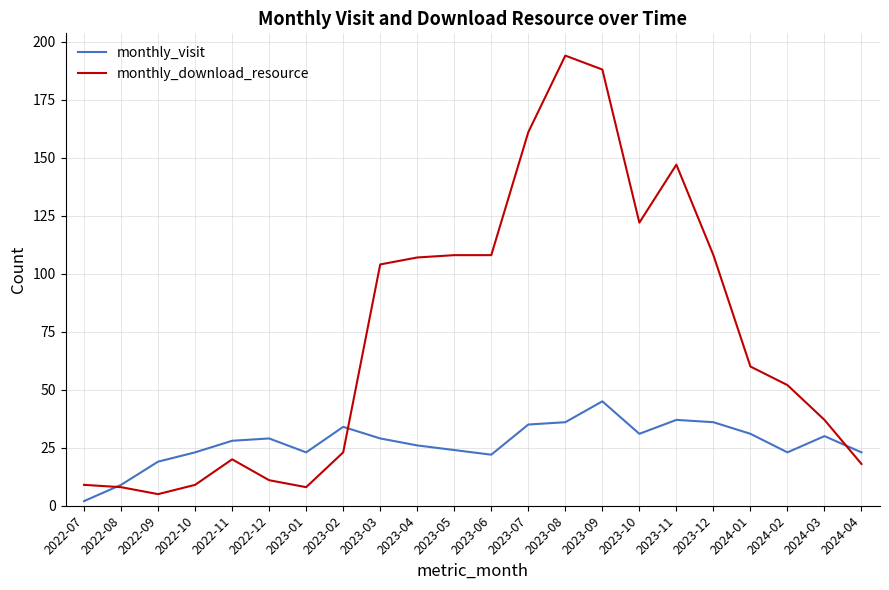

At which category does monthly_download_resource reach its first local valley?

2022-09